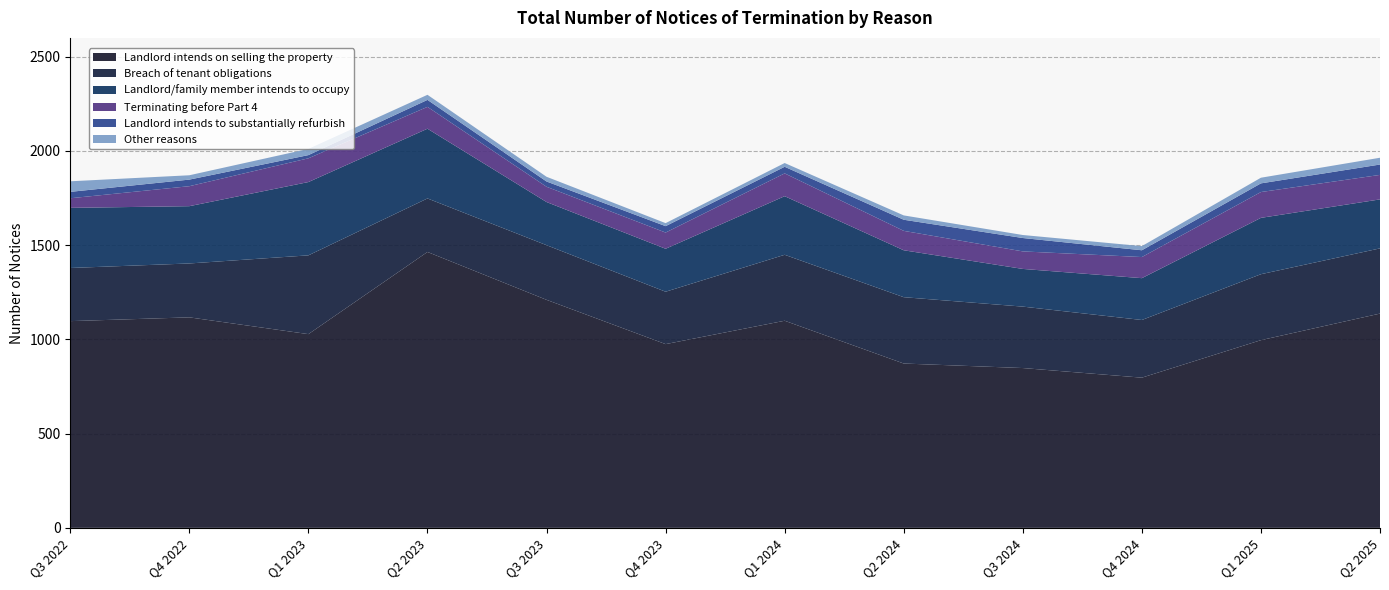

Reading left to right, what are all the values shown in this chart?

Landlord intends on selling the property: Q3 2022=1097	Q4 2022=1117	Q1 2023=1028	Q2 2023=1464	Q3 2023=1210	Q4 2023=975	Q1 2024=1099	Q2 2024=872	Q3 2024=848	Q4 2024=797	Q1 2025=996	Q2 2025=1137
Breach of tenant obligations: Q3 2022=282	Q4 2022=286	Q1 2023=418	Q2 2023=284	Q3 2023=290	Q4 2023=278	Q1 2024=350	Q2 2024=352	Q3 2024=326	Q4 2024=306	Q1 2025=350	Q2 2025=346
Landlord/family member intends to occupy: Q3 2022=319	Q4 2022=304	Q1 2023=389	Q2 2023=370	Q3 2023=229	Q4 2023=228	Q1 2024=311	Q2 2024=249	Q3 2024=200	Q4 2024=222	Q1 2025=299	Q2 2025=260
Terminating before Part 4: Q3 2022=51	Q4 2022=106	Q1 2023=126	Q2 2023=116	Q3 2023=81	Q4 2023=86	Q1 2024=121	Q2 2024=103	Q3 2024=93	Q4 2024=112	Q1 2025=137	Q2 2025=130
Landlord intends to substantially refurbish: Q3 2022=34	Q4 2022=35	Q1 2023=17	Q2 2023=37	Q3 2023=28	Q4 2023=34	Q1 2024=35	Q2 2024=59	Q3 2024=71	Q4 2024=36	Q1 2025=46	Q2 2025=55
Other reasons: Q3 2022=56	Q4 2022=23	Q1 2023=33	Q2 2023=27	Q3 2023=25	Q4 2023=16	Q1 2024=20	Q2 2024=23	Q3 2024=16	Q4 2024=22	Q1 2025=30	Q2 2025=36